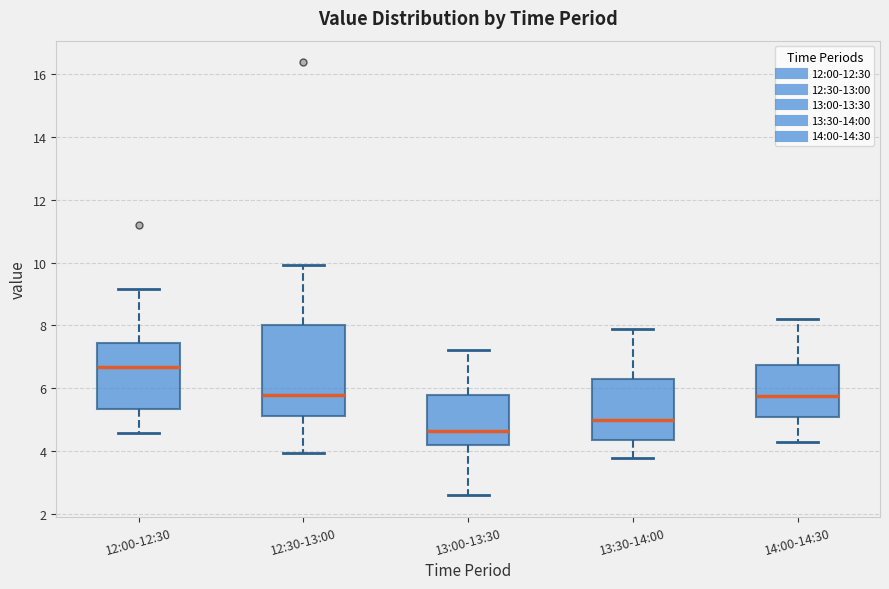

Reading left to right, transcribe this box plot: for each box, give where its median line is, the range the box spans, and where its two whiskers end, as read against the y-axis. The values are not printed on the chart, so give them approximately, as read against the axis.

12:00-12:30: median 6.6, box 5.4 to 7.4, whiskers 4.6 to 9.2
12:30-13:00: median 5.8, box 5.2 to 8.0, whiskers 4.0 to 10.0
13:00-13:30: median 4.6, box 4.2 to 5.8, whiskers 2.6 to 7.2
13:30-14:00: median 5.0, box 4.4 to 6.4, whiskers 3.8 to 7.8
14:00-14:30: median 5.8, box 5.2 to 6.8, whiskers 4.4 to 8.2